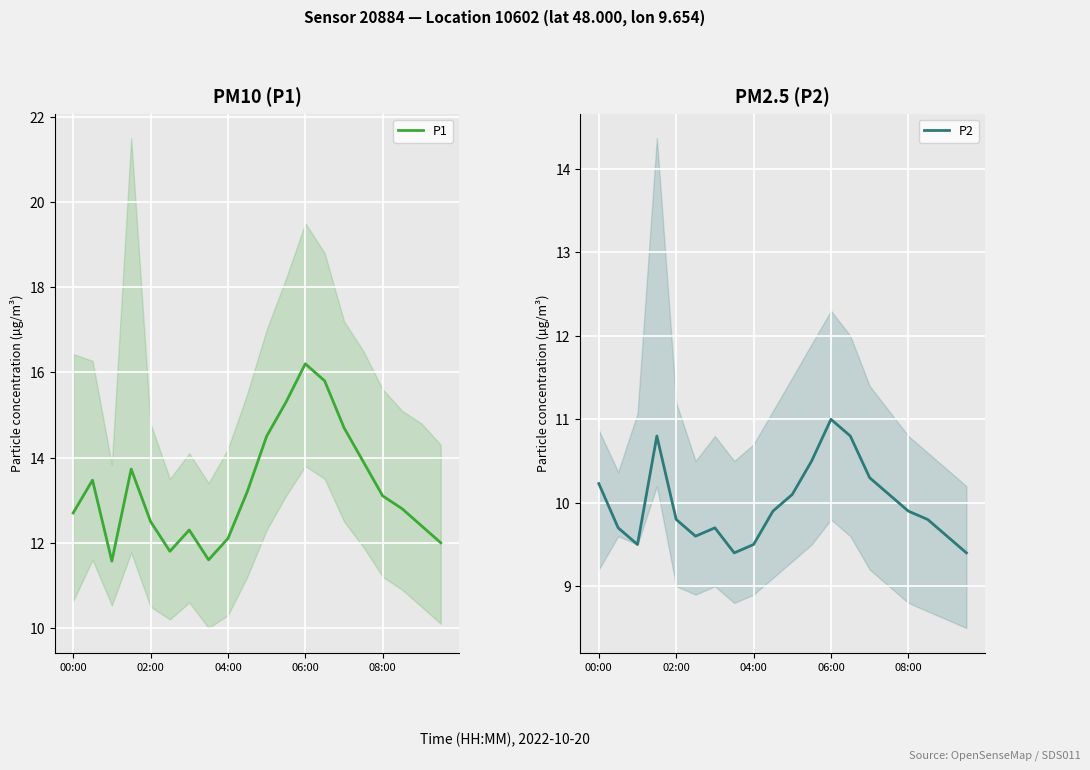

Reading left to right, extract all data points from this chart.

P1: 12.7	13.5	11.6	13.7	12.5	11.8	12.3	11.6	12.1	13.2	14.5	15.3	16.2	15.8	14.7	13.9	13.1	12.8	12.4	12.0
P2: 10.2	9.7	9.5	10.8	9.8	9.6	9.7	9.4	9.5	9.9	10.1	10.5	11.0	10.8	10.3	10.1	9.9	9.8	9.6	9.4